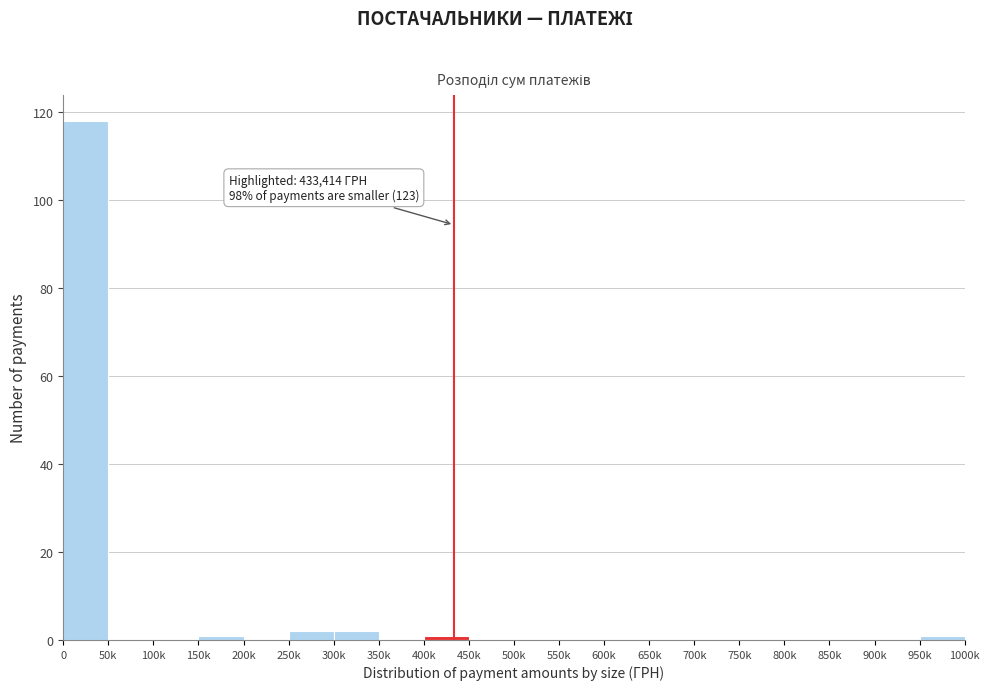

Reading right to left, what are all the values shown in this chart?

950k=1	900k=0	850k=0	800k=0	750k=0	700k=0	650k=0	600k=0	550k=0	500k=0	450k=0	400k=1	350k=0	300k=2	250k=2	200k=0	150k=1	100k=0	50k=0	0=118